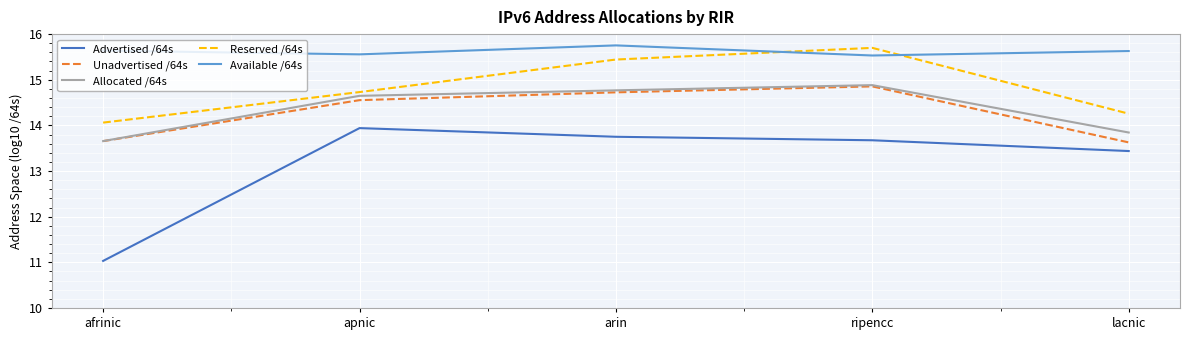

What is the difference between the highest and lowest values at afrinic?

4.6